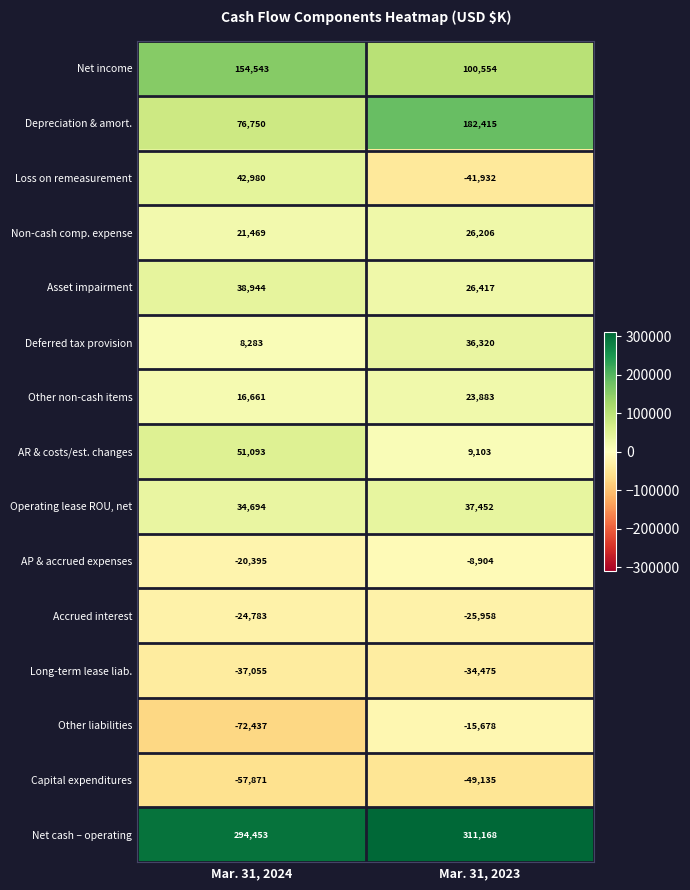

At which category is the sum across all series the highest?

Mar. 31, 2023